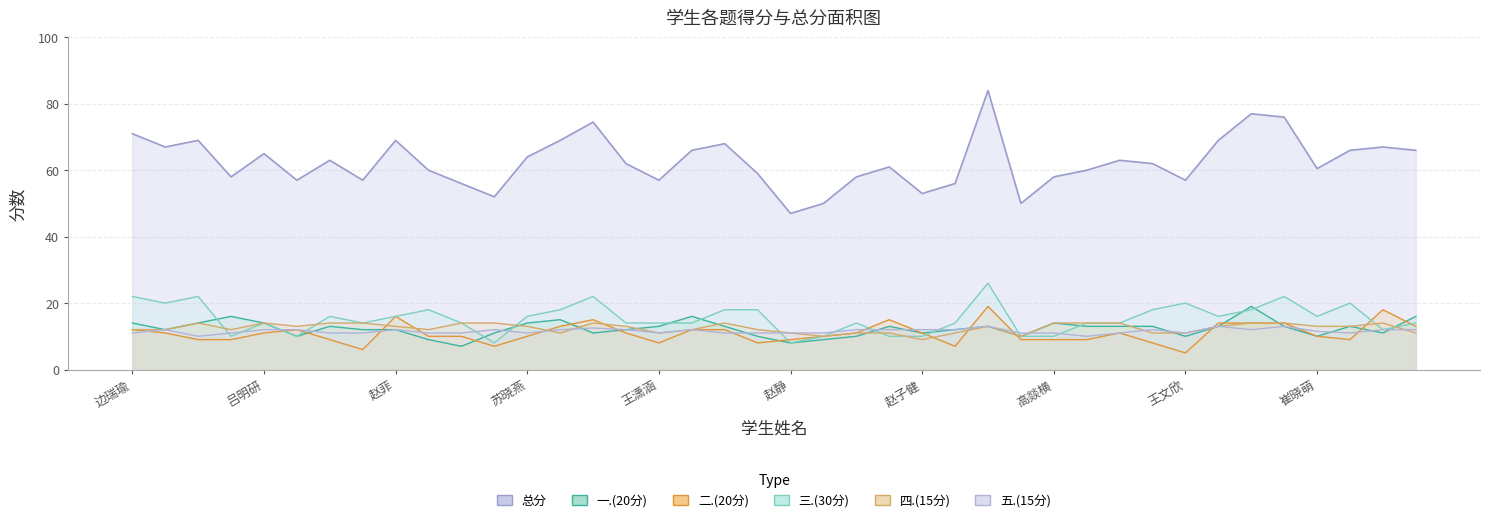

What position from the right is 曲佳慧?

19